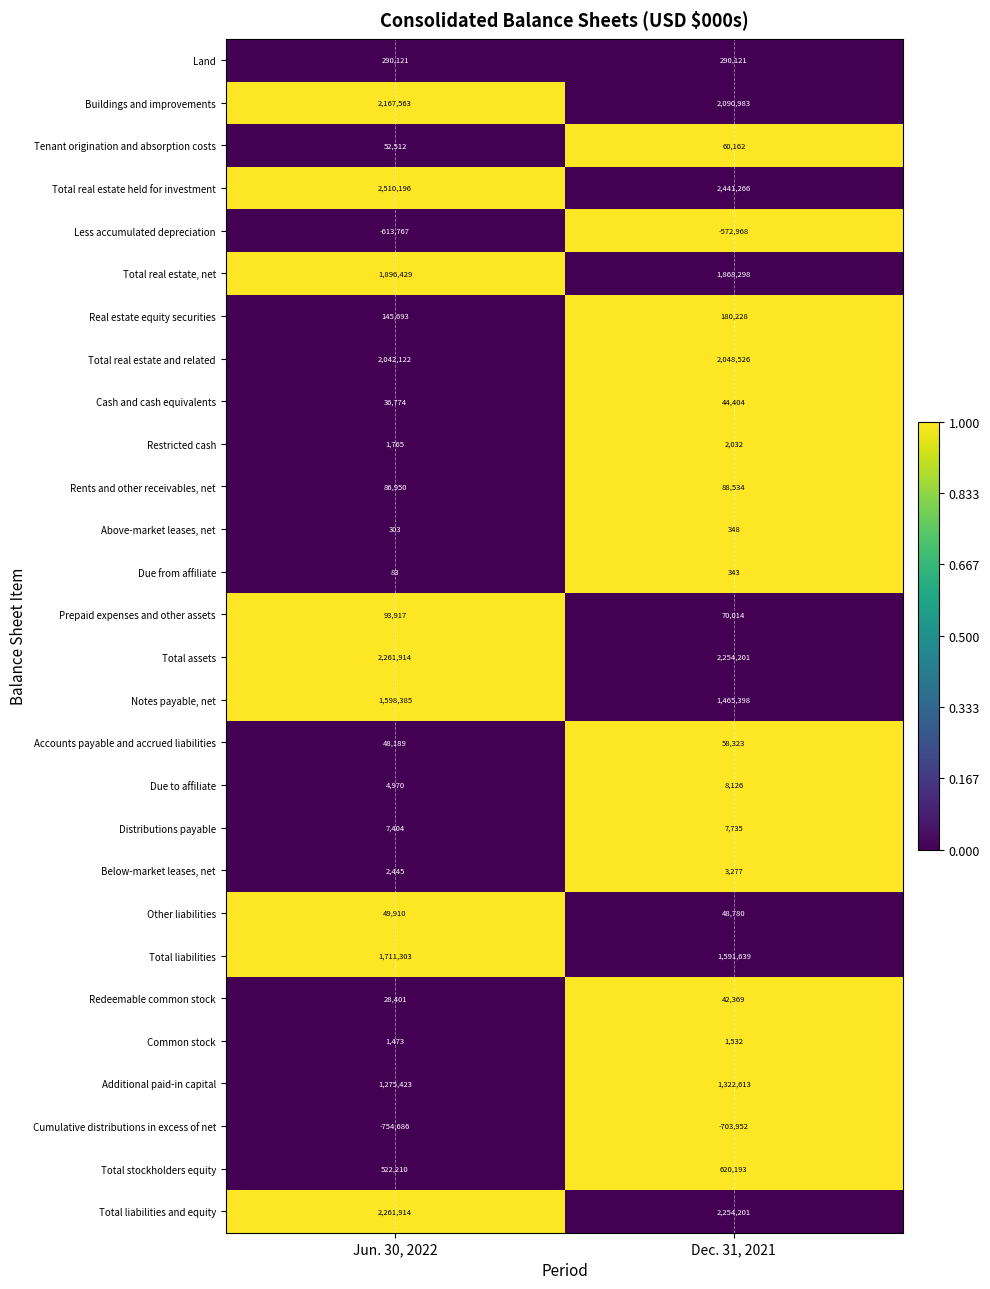

At which category does the chart reach its minimum across all series?

Jun. 30, 2022